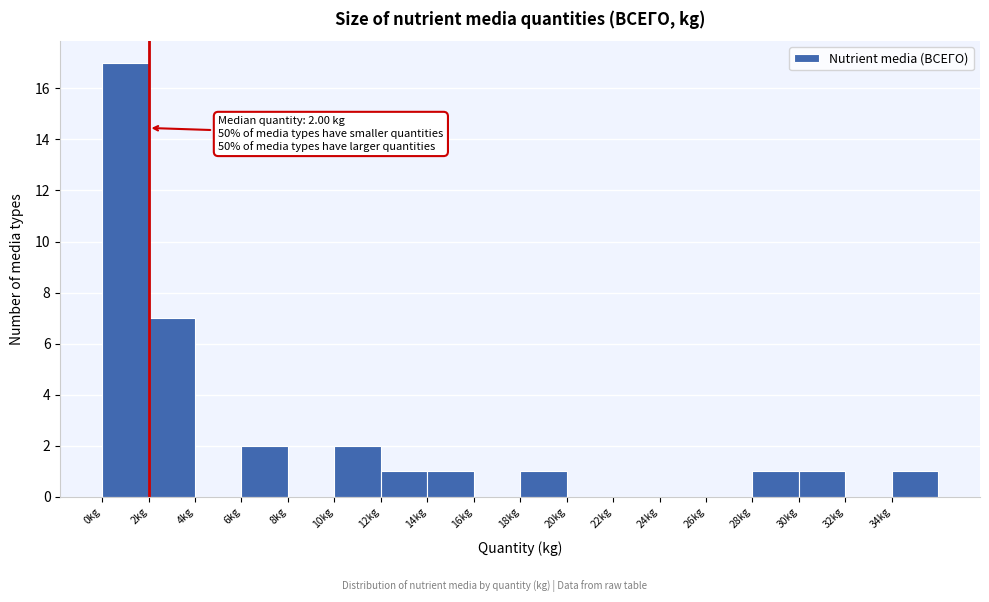

Which range on the x-axis has the tallest bar?

0 to 2